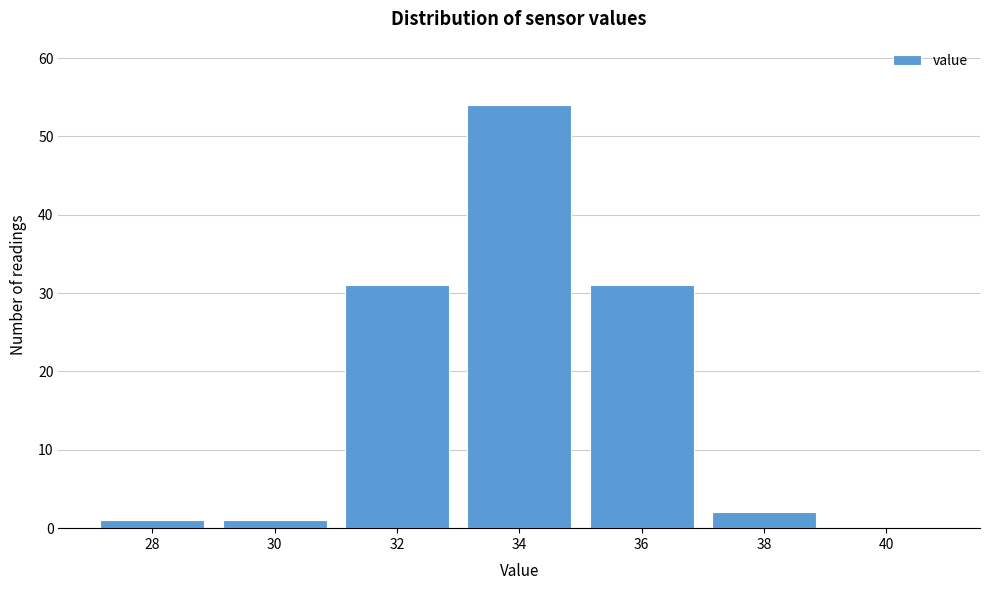

Reading left to right, list all the values displayed in this chart.

28=1	30=1	32=31	34=54	36=31	38=2	40=0